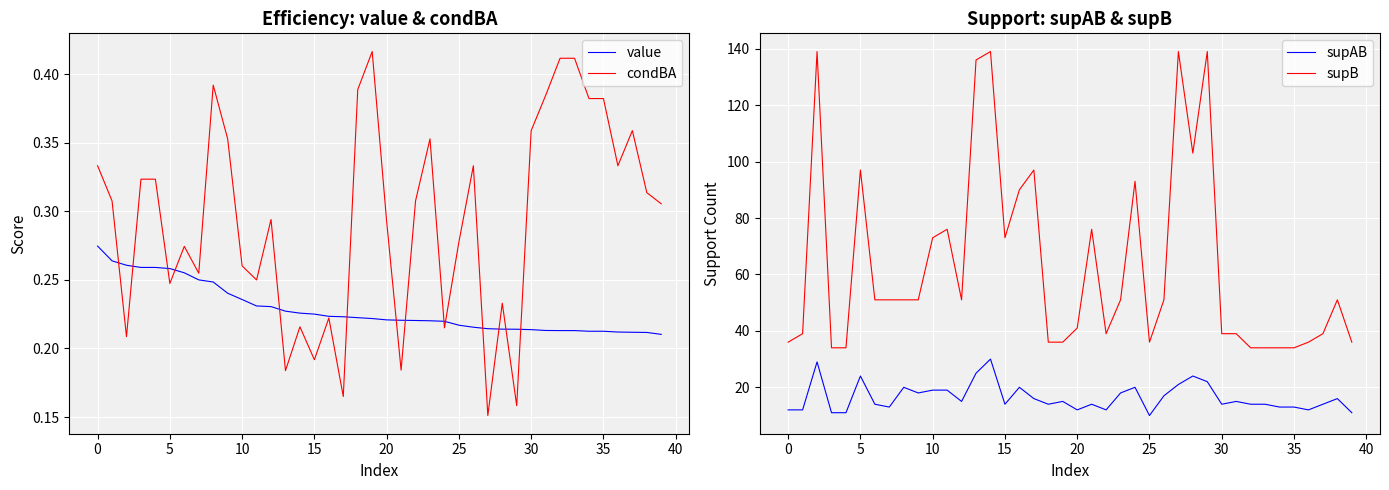

True or false: supAB and condBA cross at least once.

False